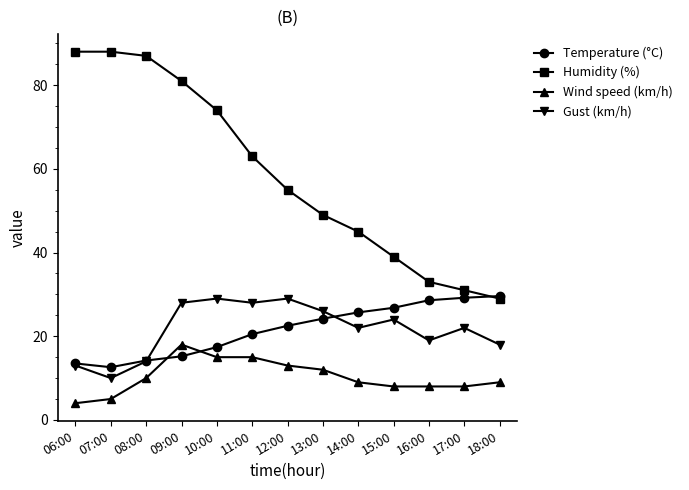

What is the total value across all series at 06:00?

118.5